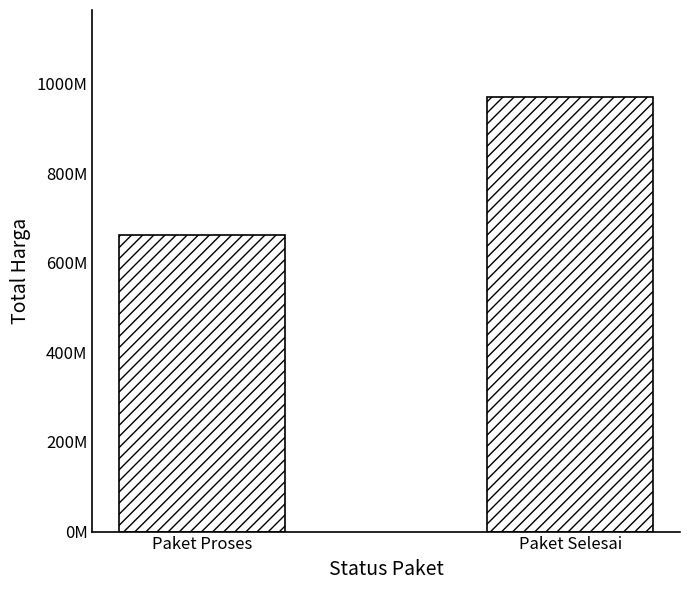

List the labels in order of value, largest first.

Paket Selesai, Paket Proses